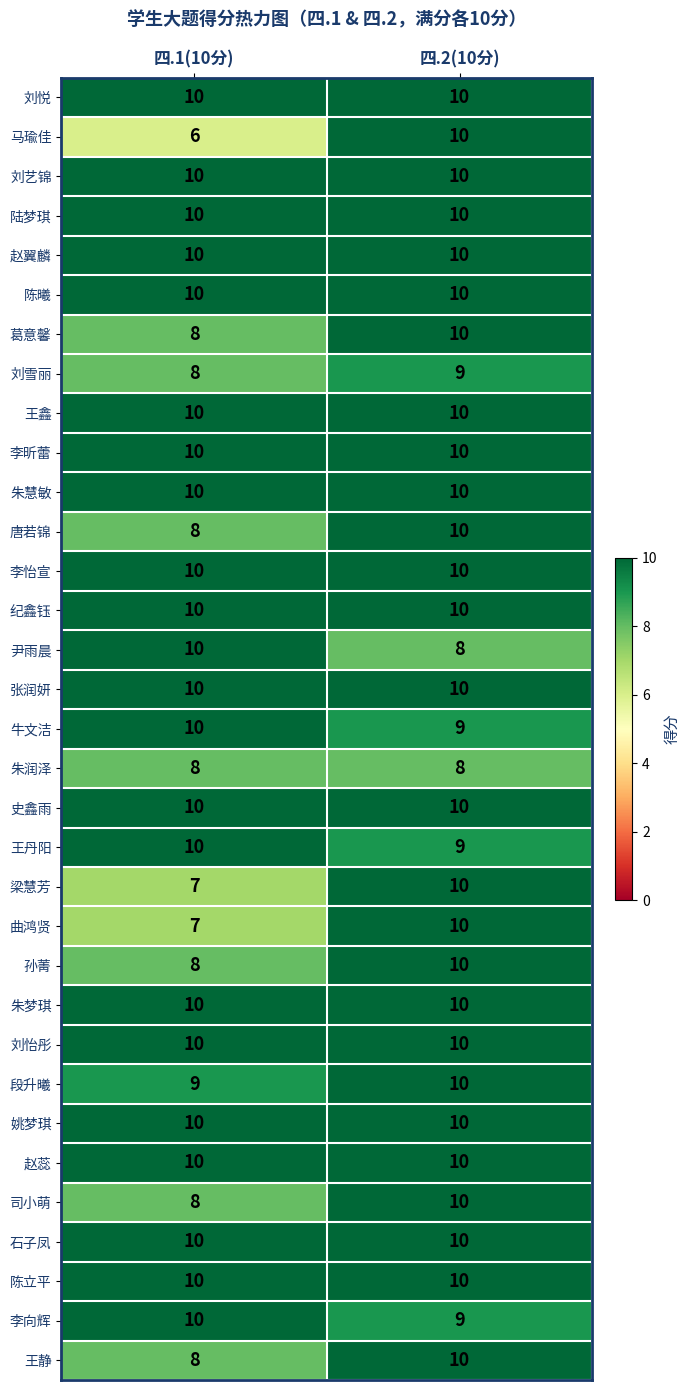

Which series has the widest spread of values?

马瑜佳